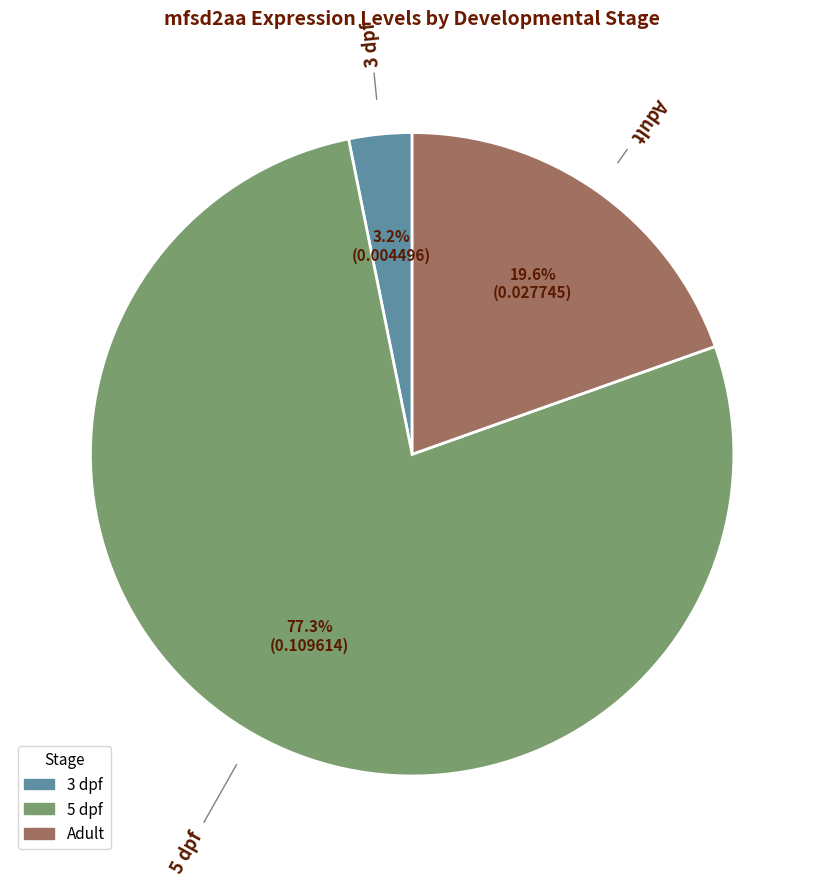

Which category has the biggest portion of the pie?

5 dpf